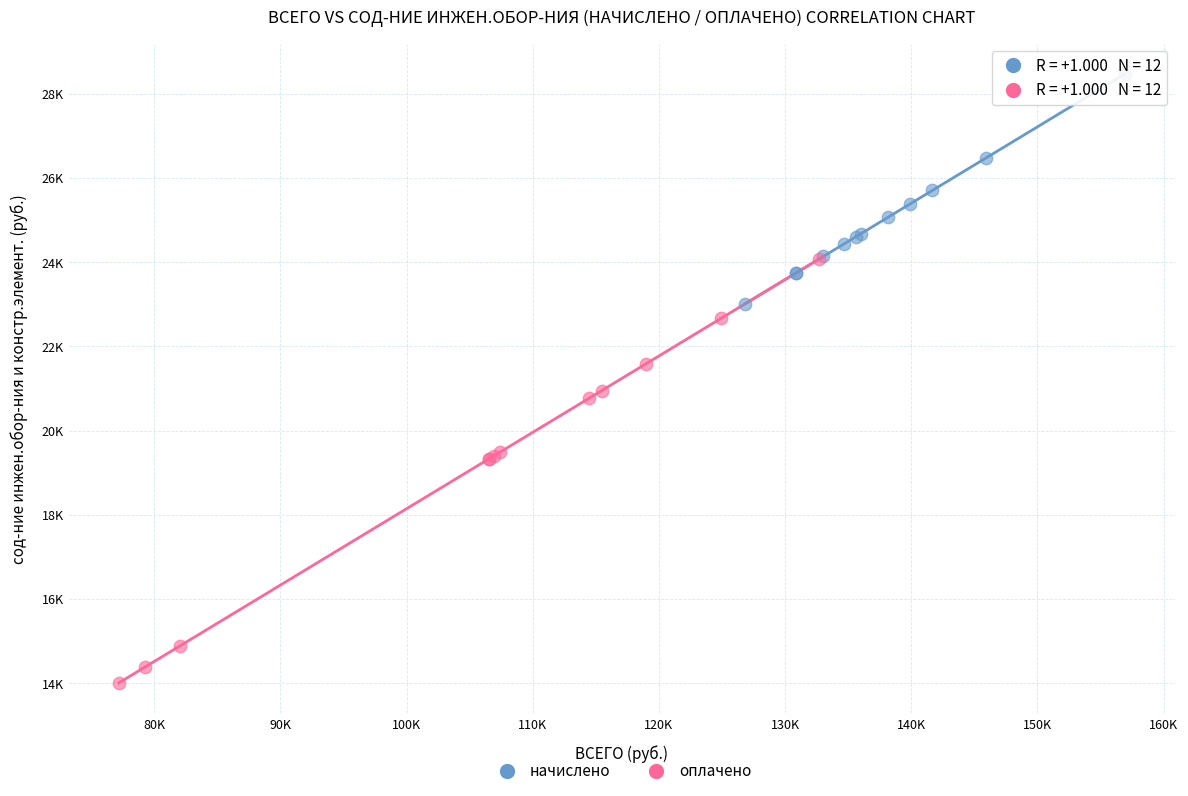

Which series contains the lowest Y value?

оплачено